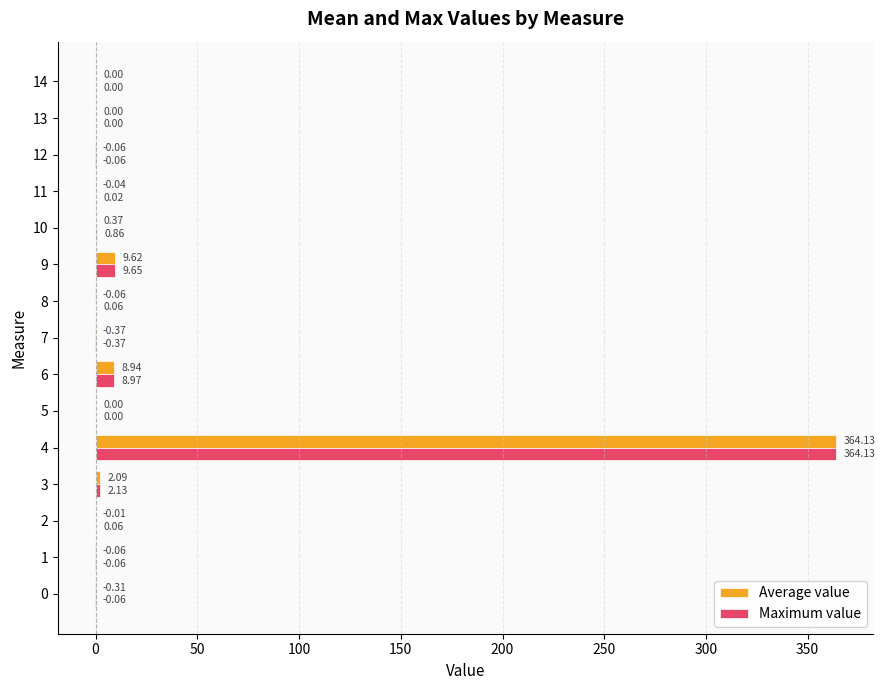

What are all the series names shown in the legend?

Average value, Maximum value